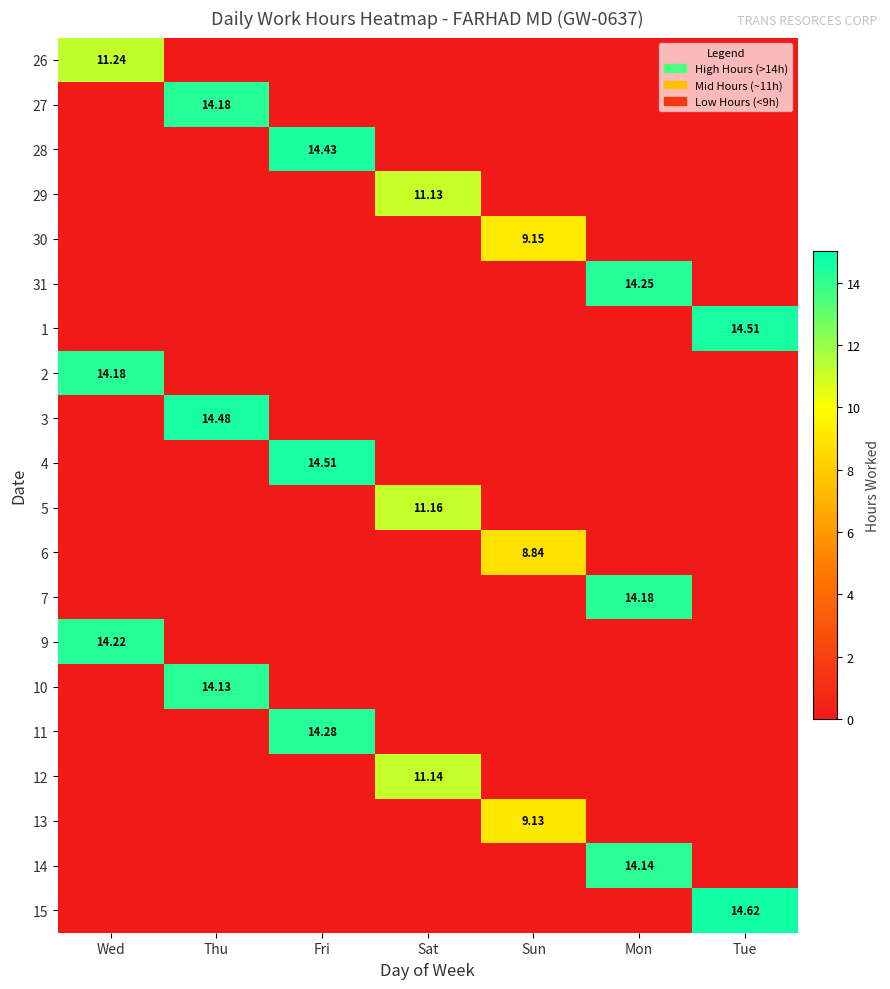

Where is 29 nearest to the value 5?

Wed